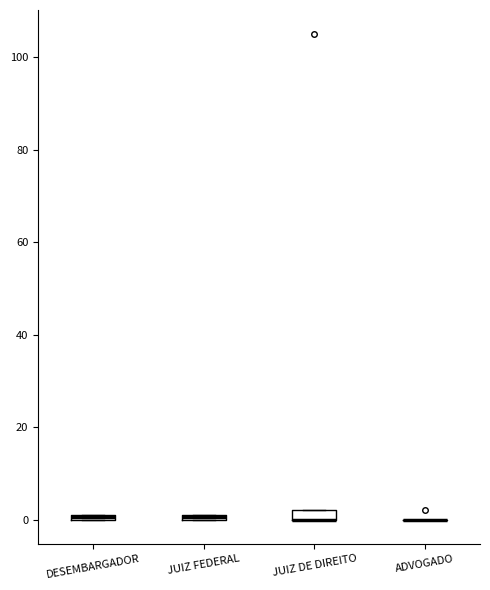

Where is the lower edge of the box for DESEMBARGADOR on the y-axis? The values are not printed on the chart, so give them approximately, as read against the axis.

0